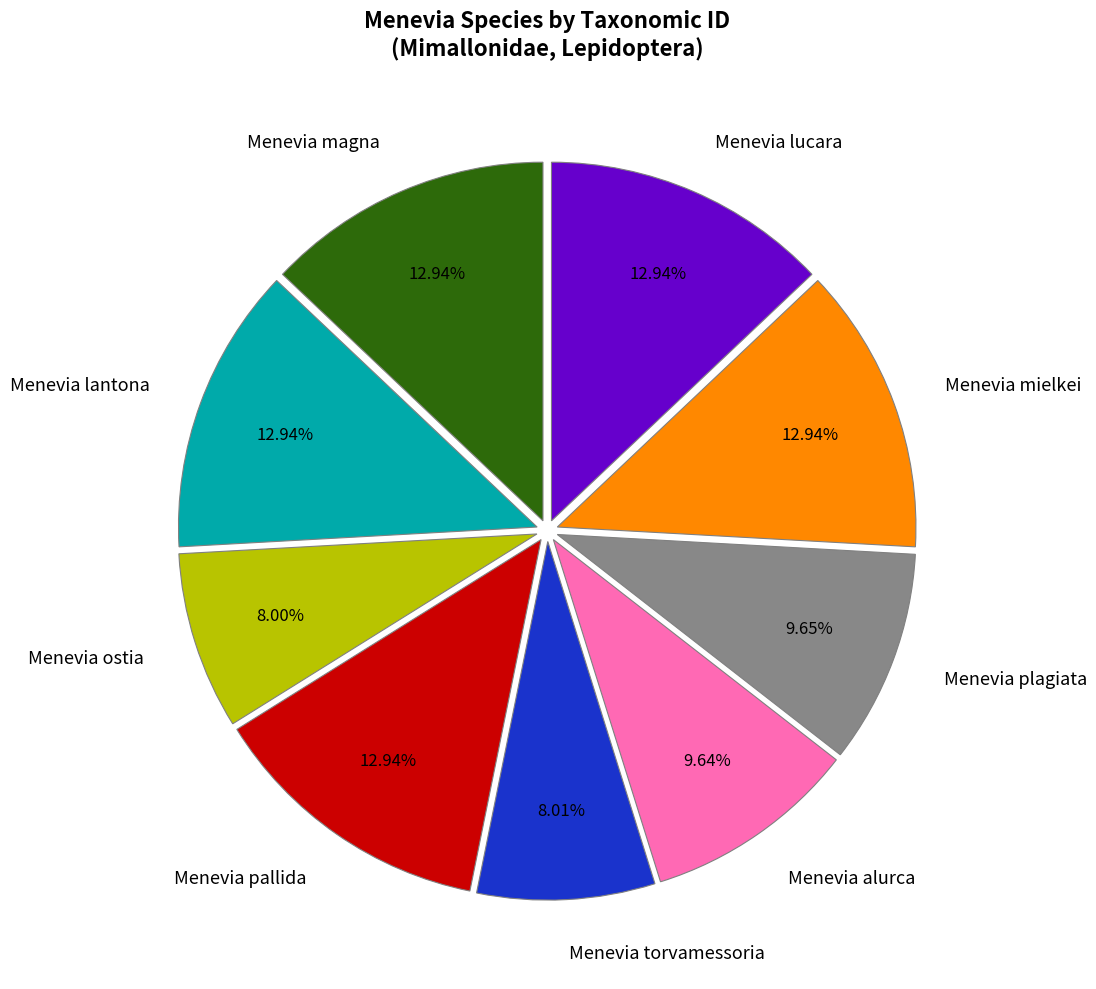

Is Menevia magna the majority of the pie?

No